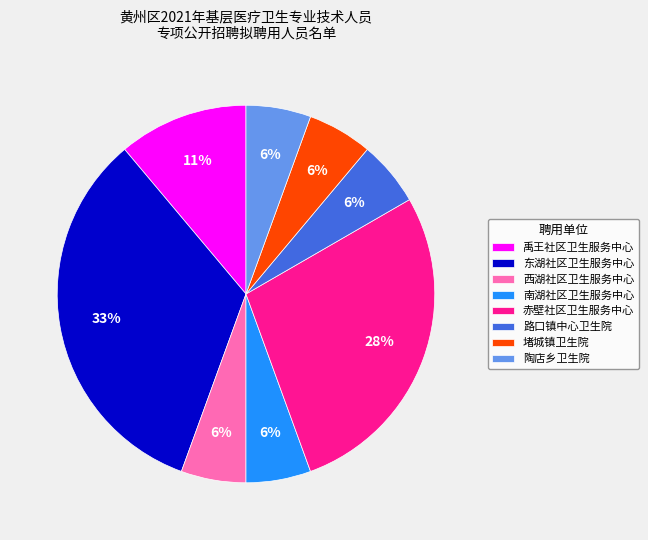

The 东湖社区卫生服务中心 slice represents 33% of the pie. True or false?

True